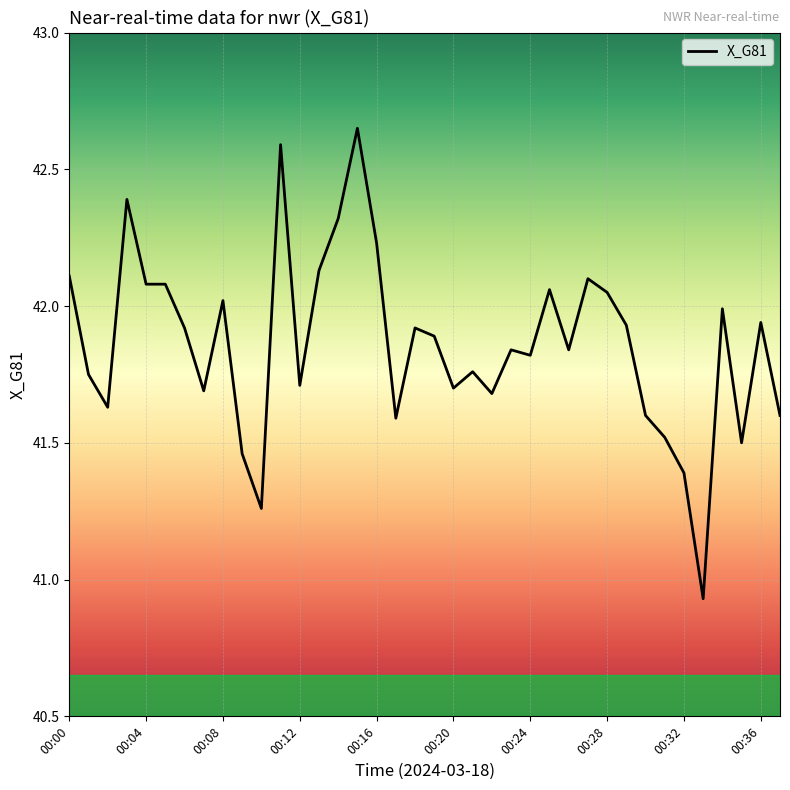

What is the difference between the second highest and minimum values?

1.7